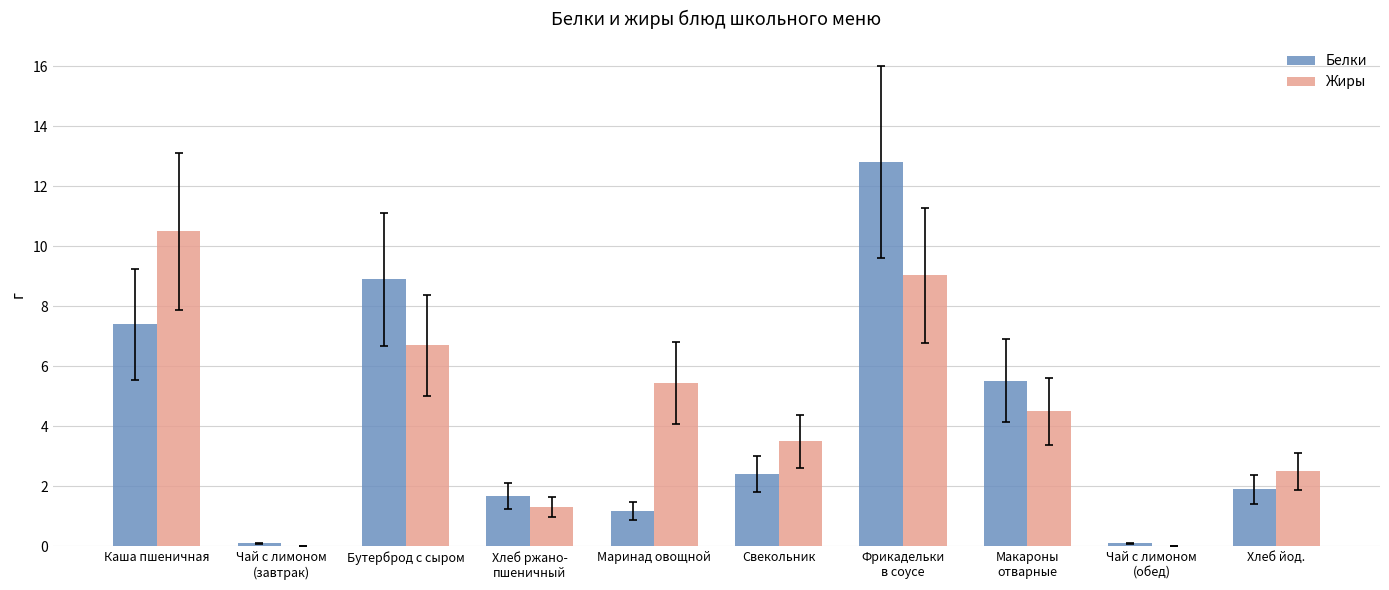

Which series changed the most between Свекольник and Хлеб йод.?

Жиры